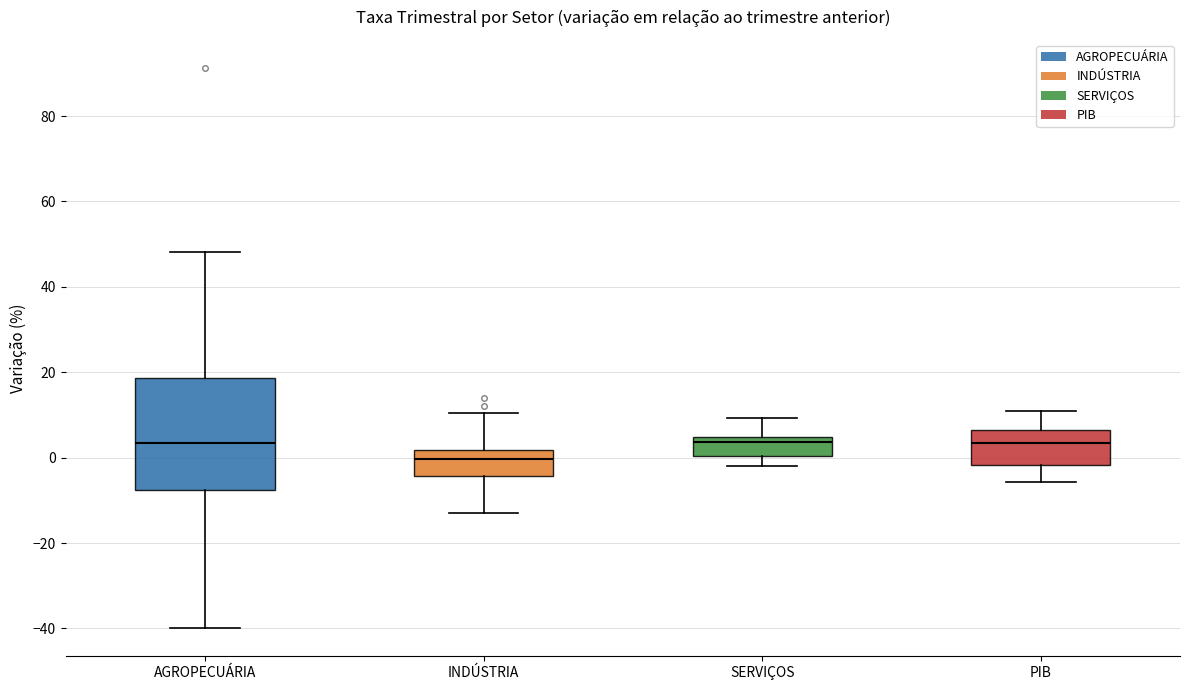

Where does the lower whisker of the box for SERVIÇOS end on the y-axis? The values are not printed on the chart, so give them approximately, as read against the axis.

-2